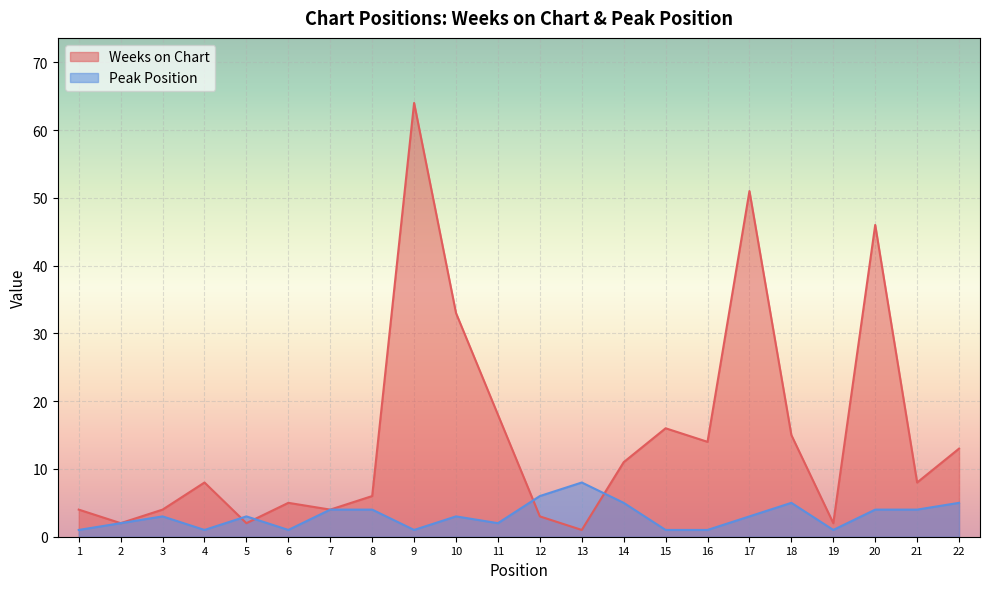

Read the Weeks on Chart value at 11.

18